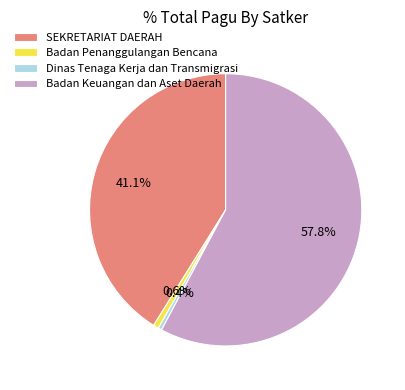

What percentage is the Badan Keuangan dan Aset Daerah slice, to the nearest percent?

58%